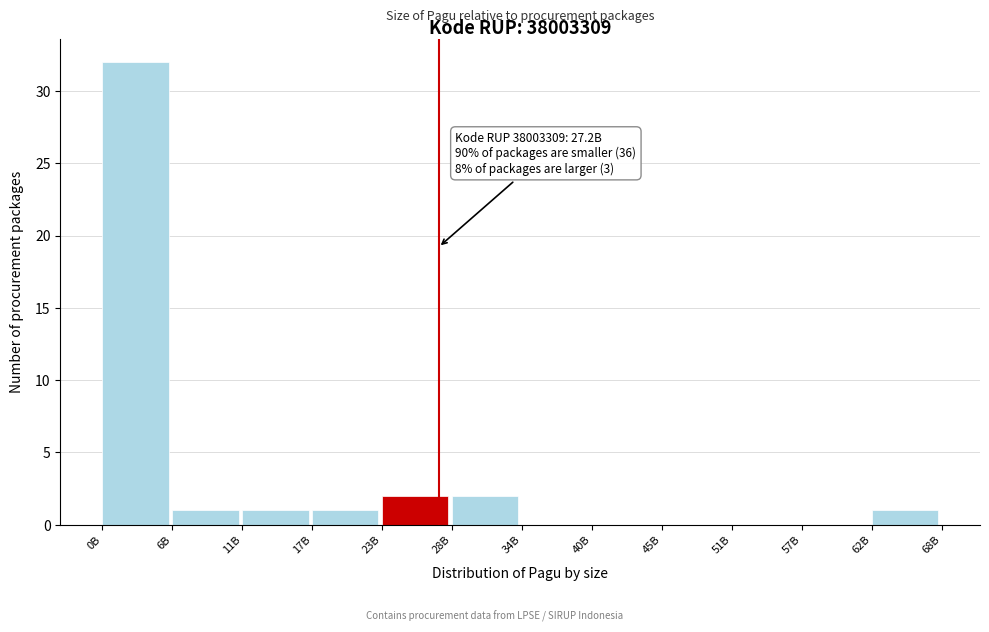

Reading left to right, extract all data points from this chart.

0B=32	6B=1	11B=1	17B=1	23B=2	28B=2	34B=0	40B=0	45B=0	51B=0	57B=0	62B=1